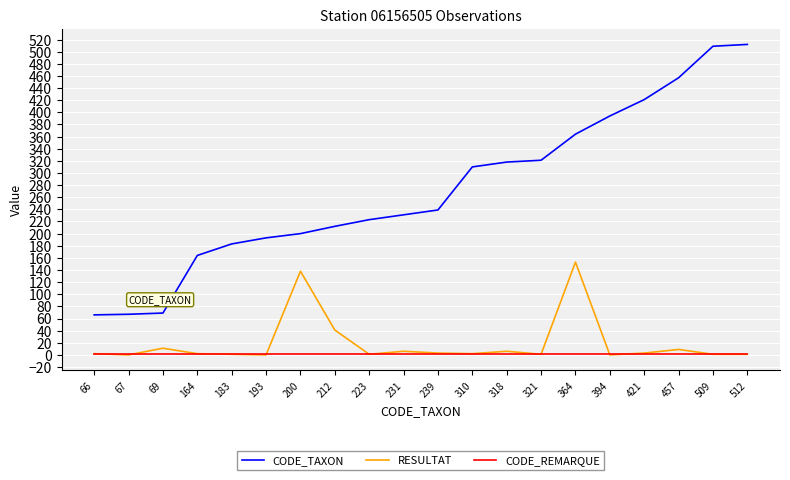

The value of RESULTAT at 364 is 153. True or false?

True